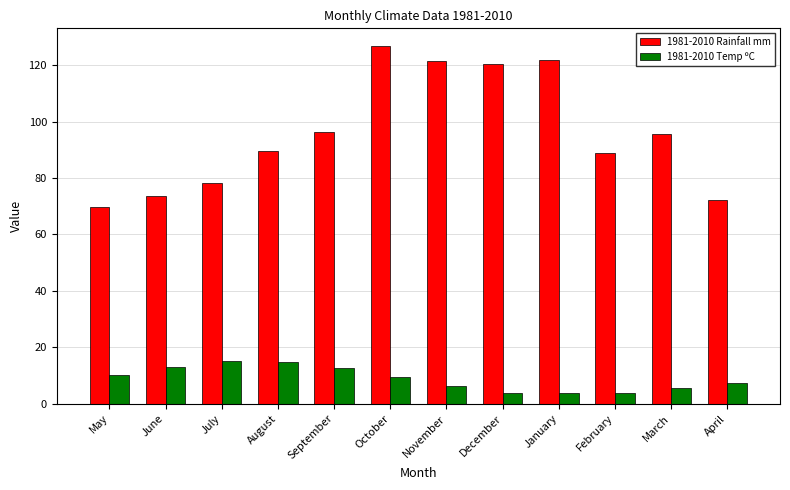

True or false: 1981-2010 Temp ºC has a value of 9.5 at October.

True